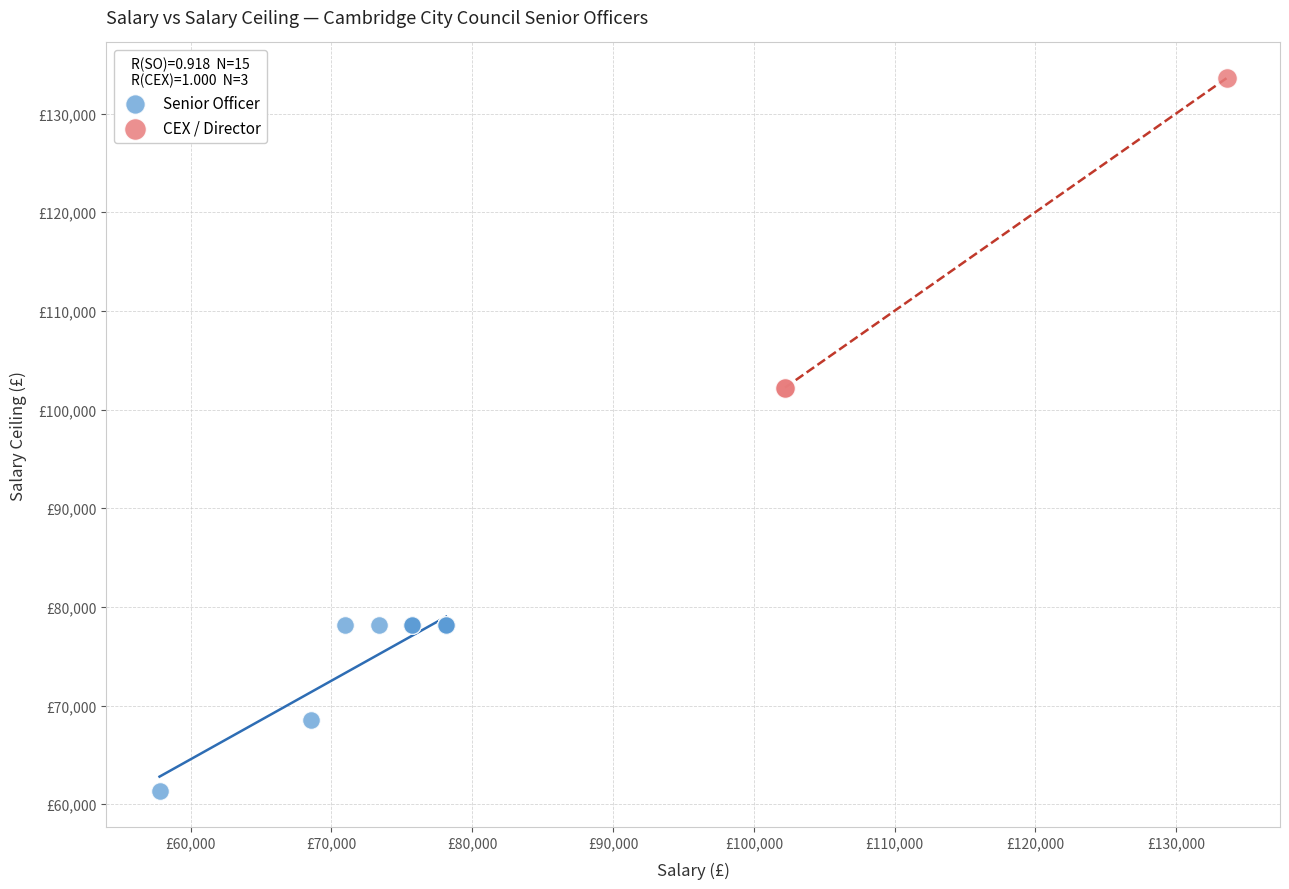

What are all the series names shown in the legend?

Senior Officer, CEX / Director